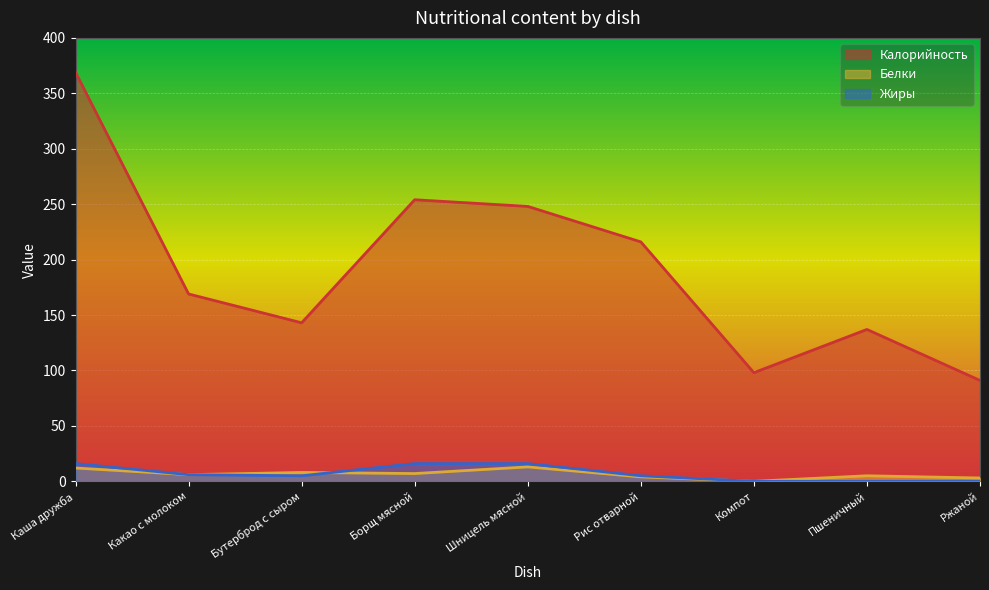

At which category does Белки reach its first local valley?

Какао с молоком